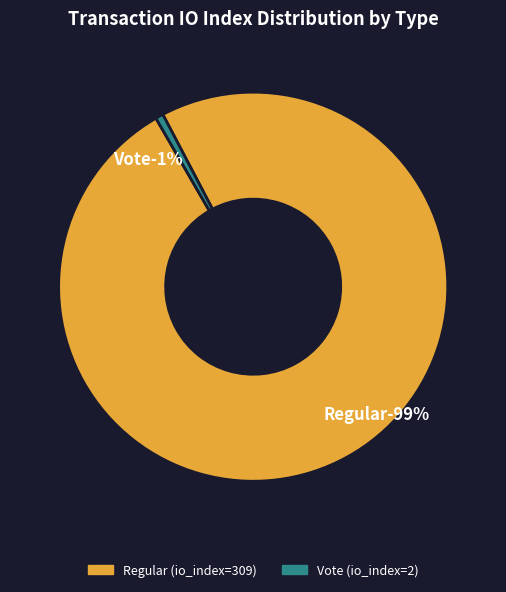

Rank the categories by value from highest to lowest.

Regular (io_index=309), Vote (io_index=2)